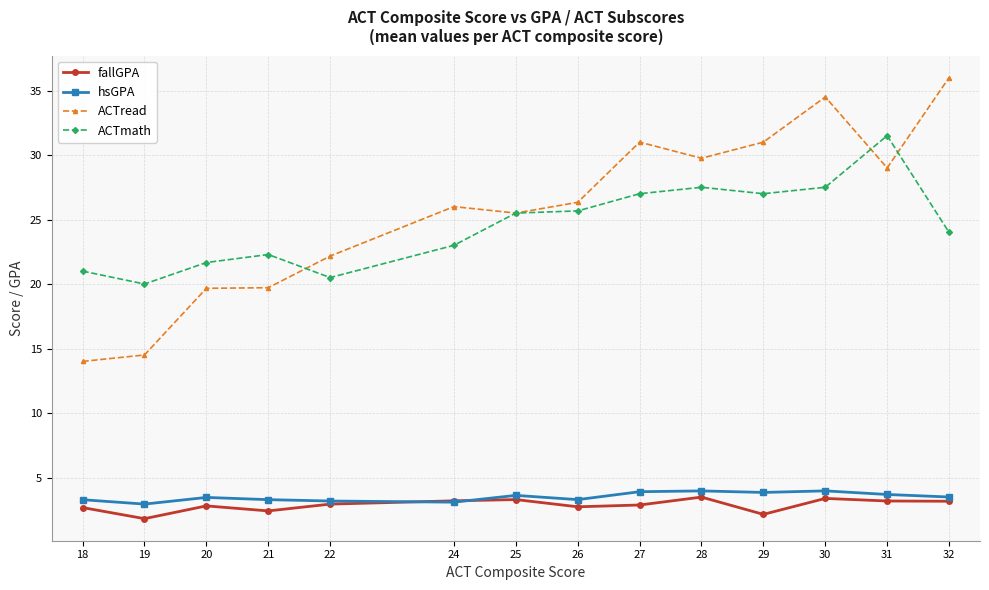

True or false: ACTmath has more than 1 points higher than both neighbors.

True